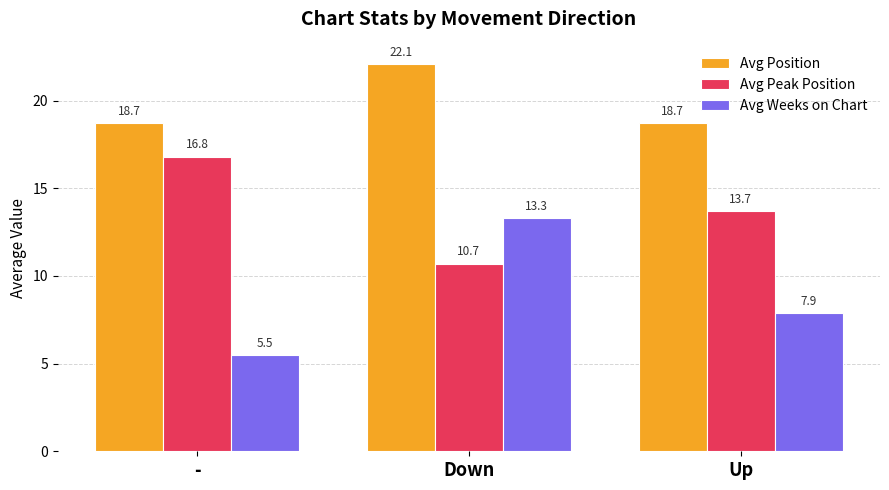

How many distinct data groups are displayed?

3